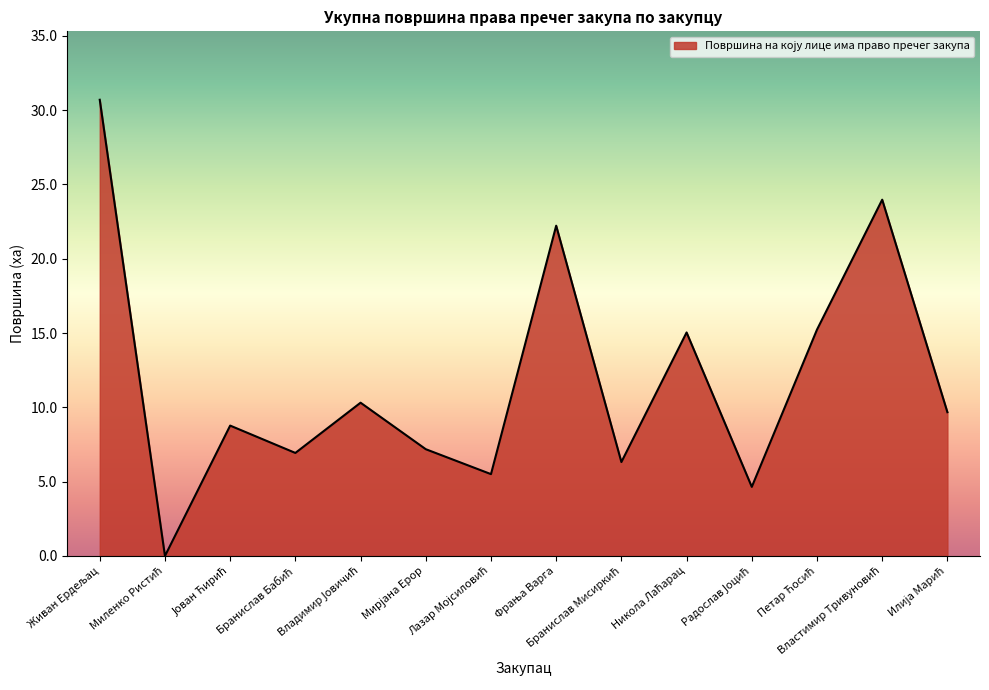

What is the difference between the maximum and minimum values?

30.7